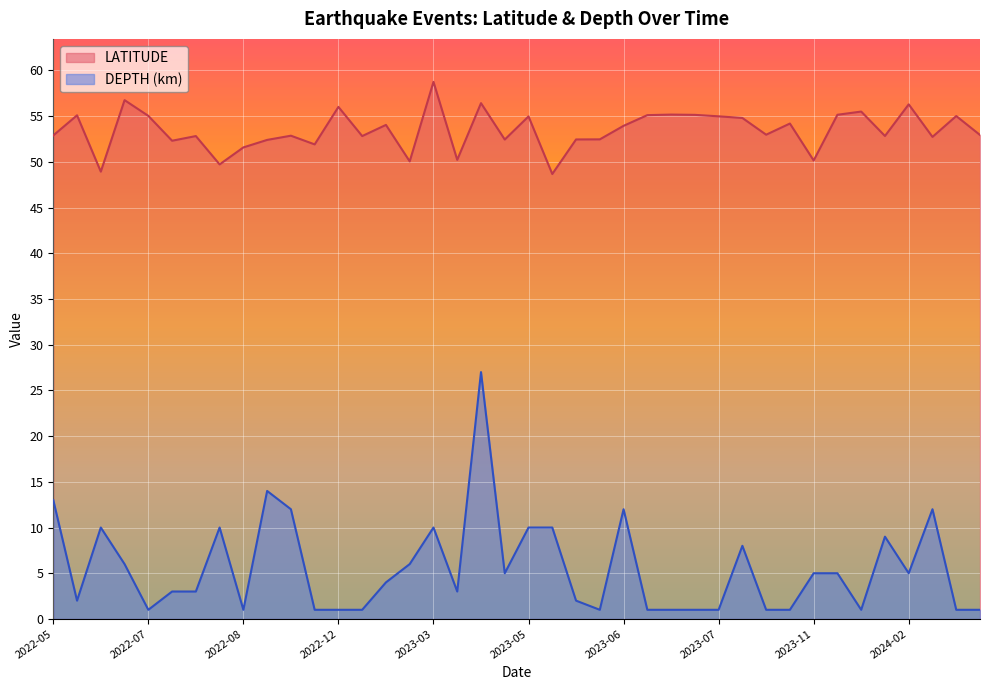

What is the sum of the LATITUDE values at 2023-05-06 and 2023-11-29?

105.1